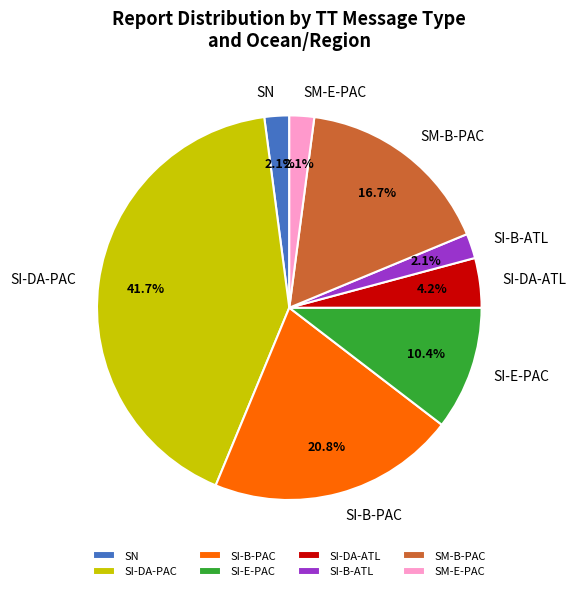

Which slice is the largest?

SI-DA-PAC